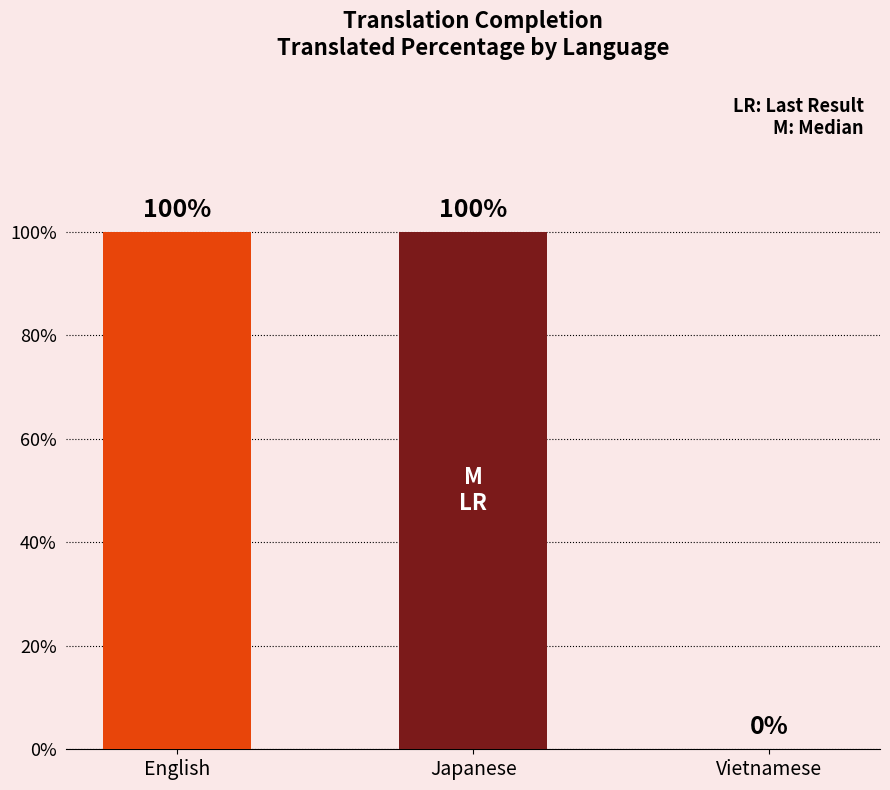

What is the sum of all values?

200